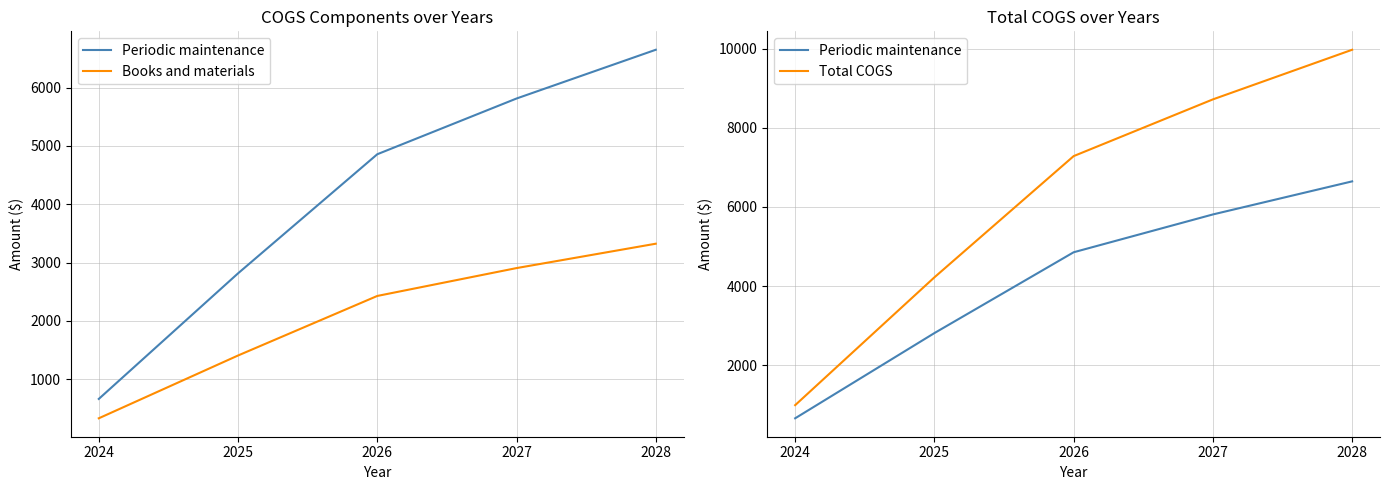

True or false: Books and materials and Periodic maintenance cross at least once.

False